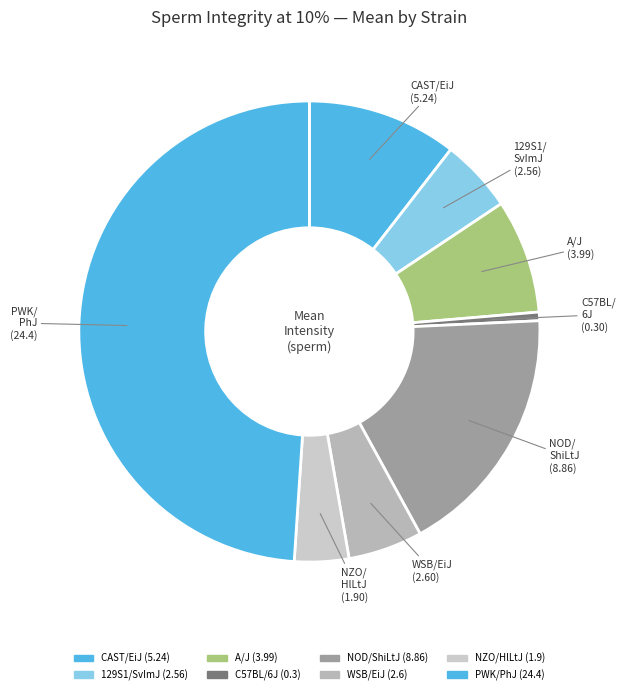

Count the number of slices in the pie.

8